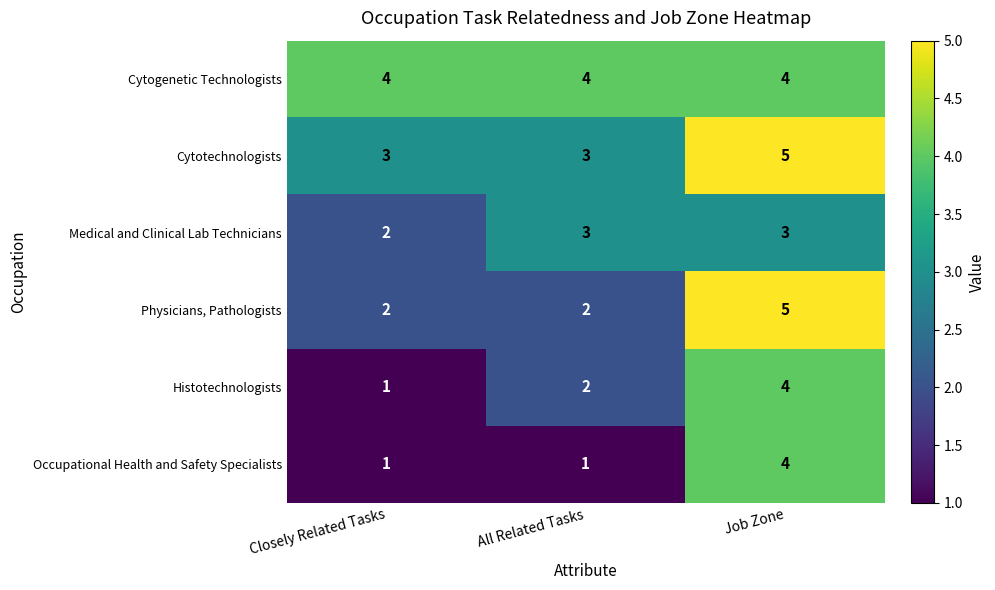

Which category has the highest value across all series?

Job Zone